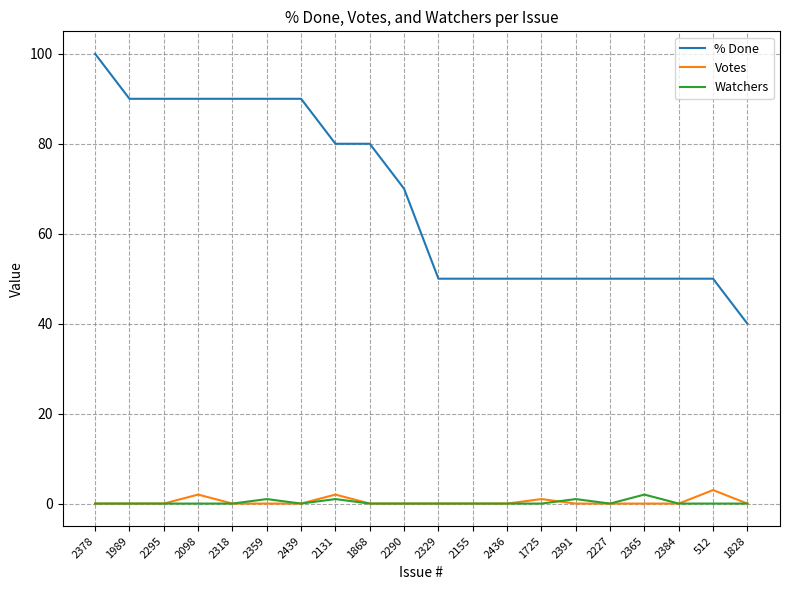

The value of Watchers at 1725 is 0. True or false?

True